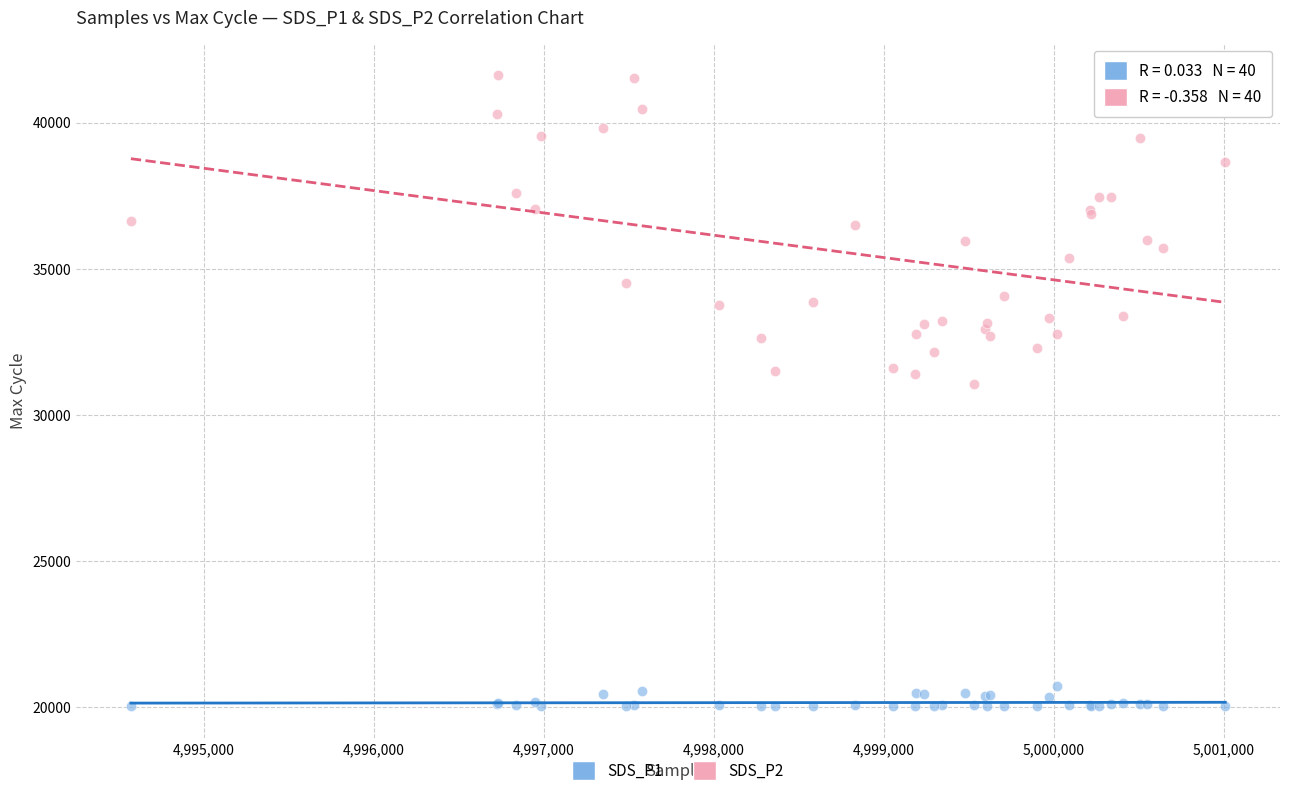

Which series contains the highest Y value?

SDS_P2